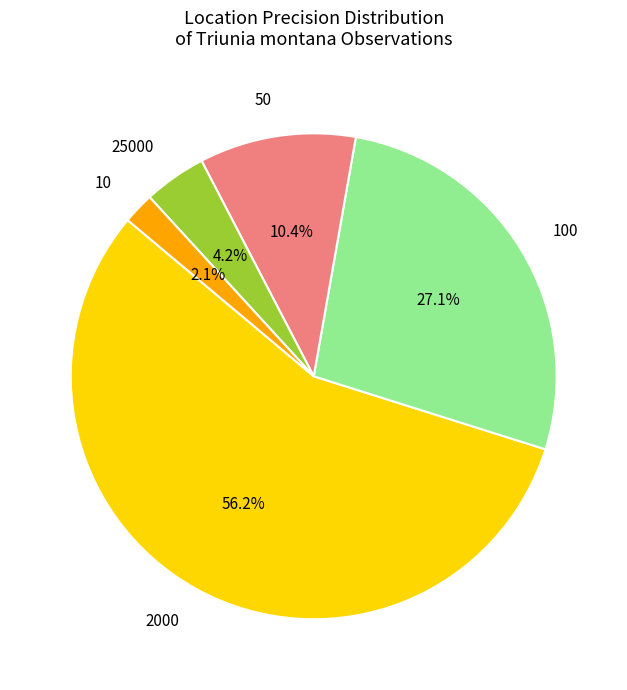

To the nearest percent, what is the difference between the largest and smallest slice percentages?

54%